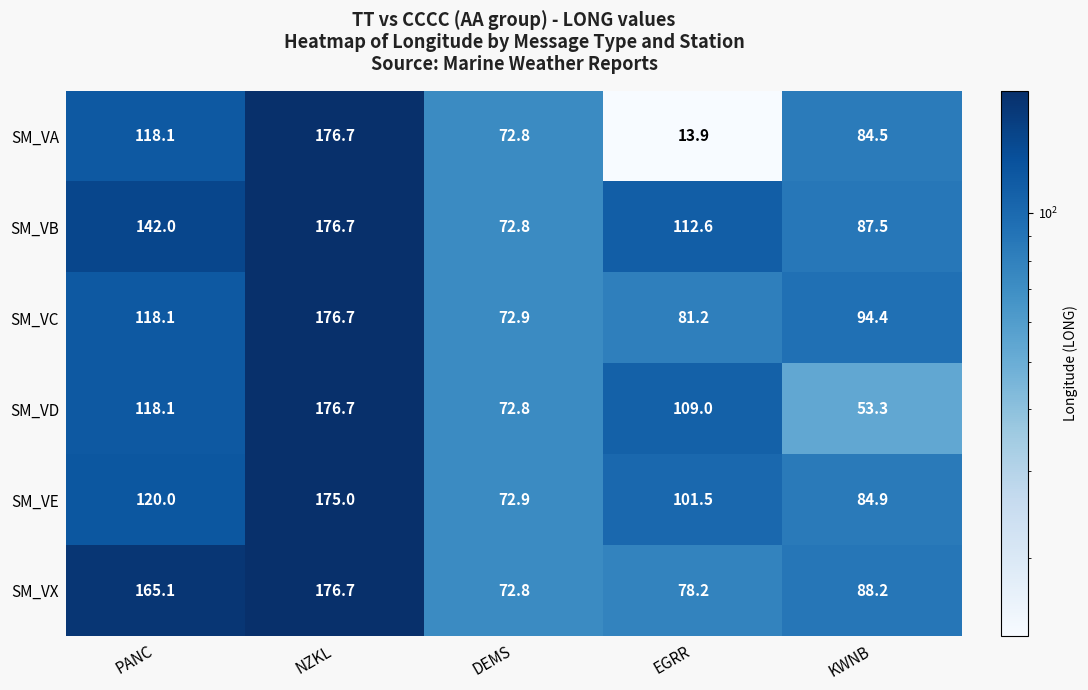

Rank the categories by SM_VC value from highest to lowest.

NZKL, PANC, KWNB, EGRR, DEMS